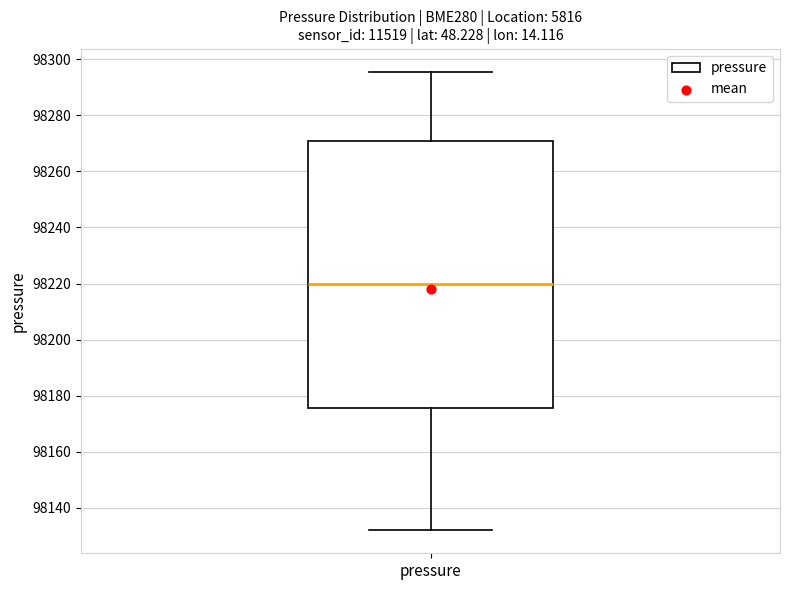

Transcribe this box plot: give where the median line is, the range the box spans, and where the two whiskers end, as read against the y-axis. The values are not printed on the chart, so give them approximately, as read against the axis.

median 98220, box 98176 to 98270, whiskers 98132 to 98296